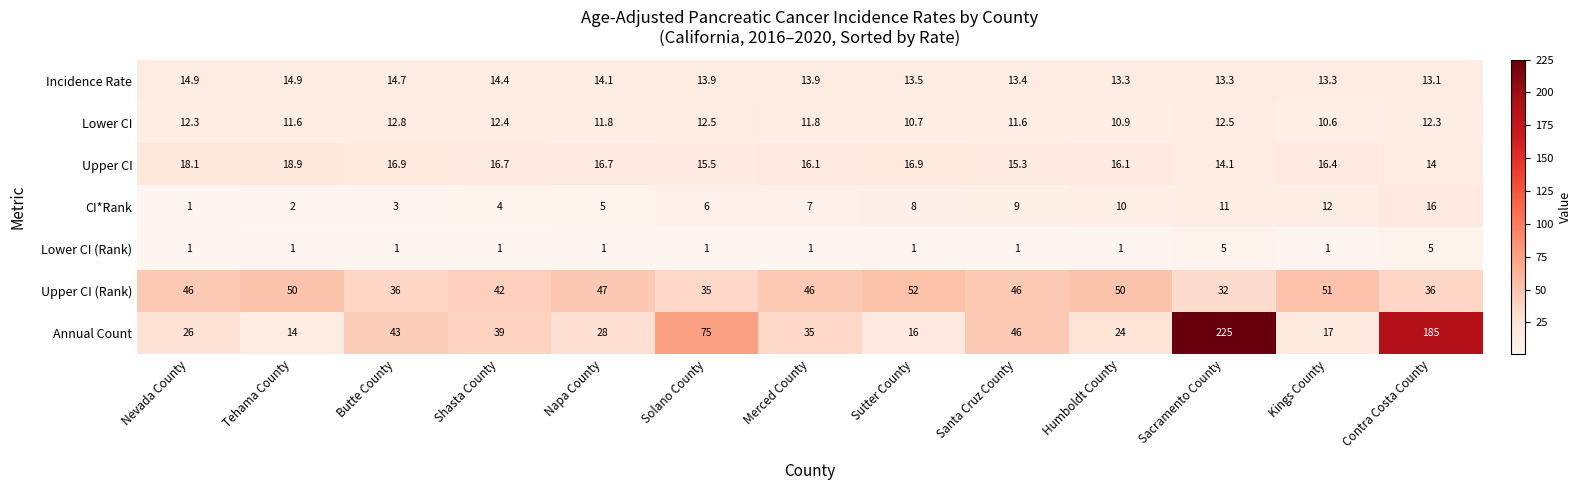

What is the difference between the maximum and minimum values in the Incidence Rate series?

1.8